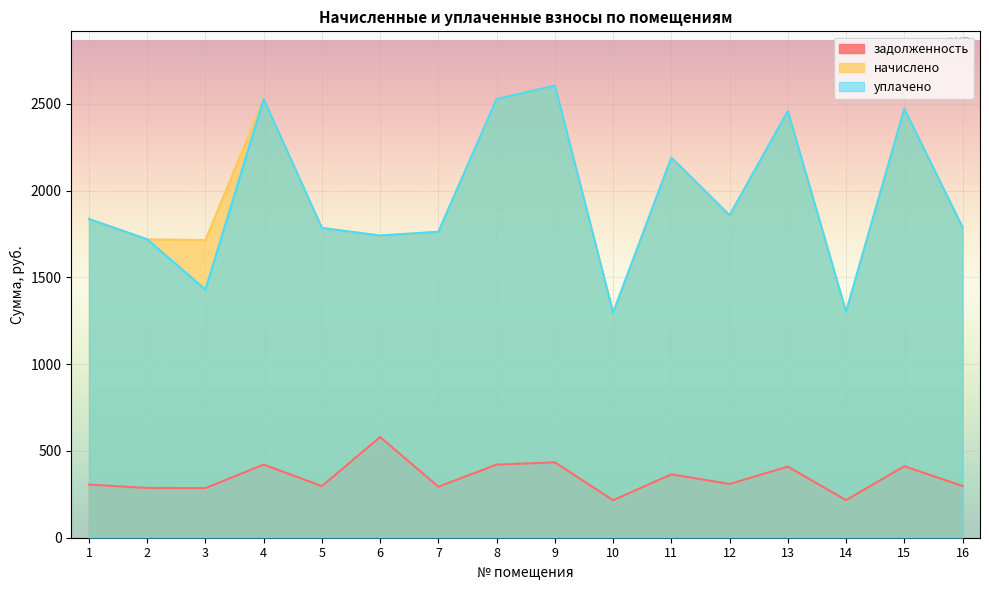

True or false: начислено has more than 0 points higher than both neighbors.

True